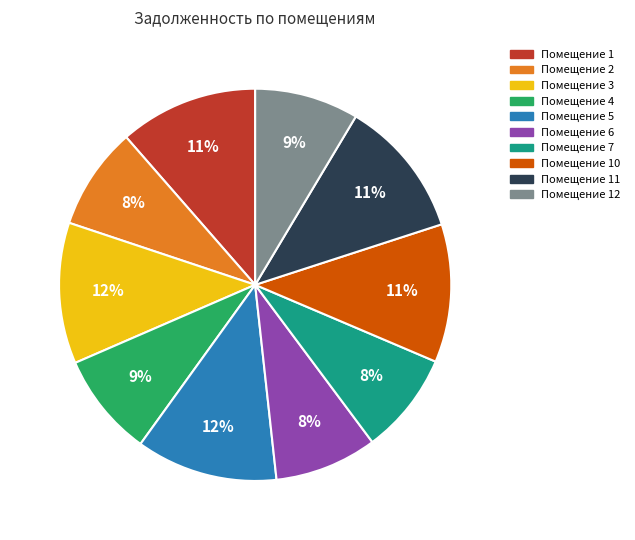

Does any single category account for the majority?

No